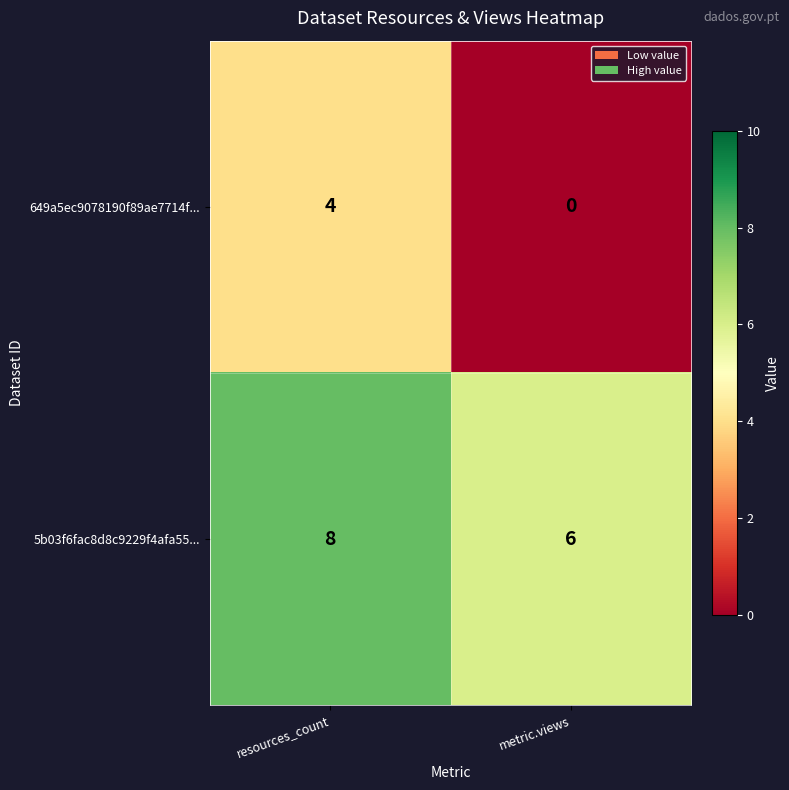

Which series changed the most between resources_count and metric.views?

649a5ec9078190f89ae7714f...